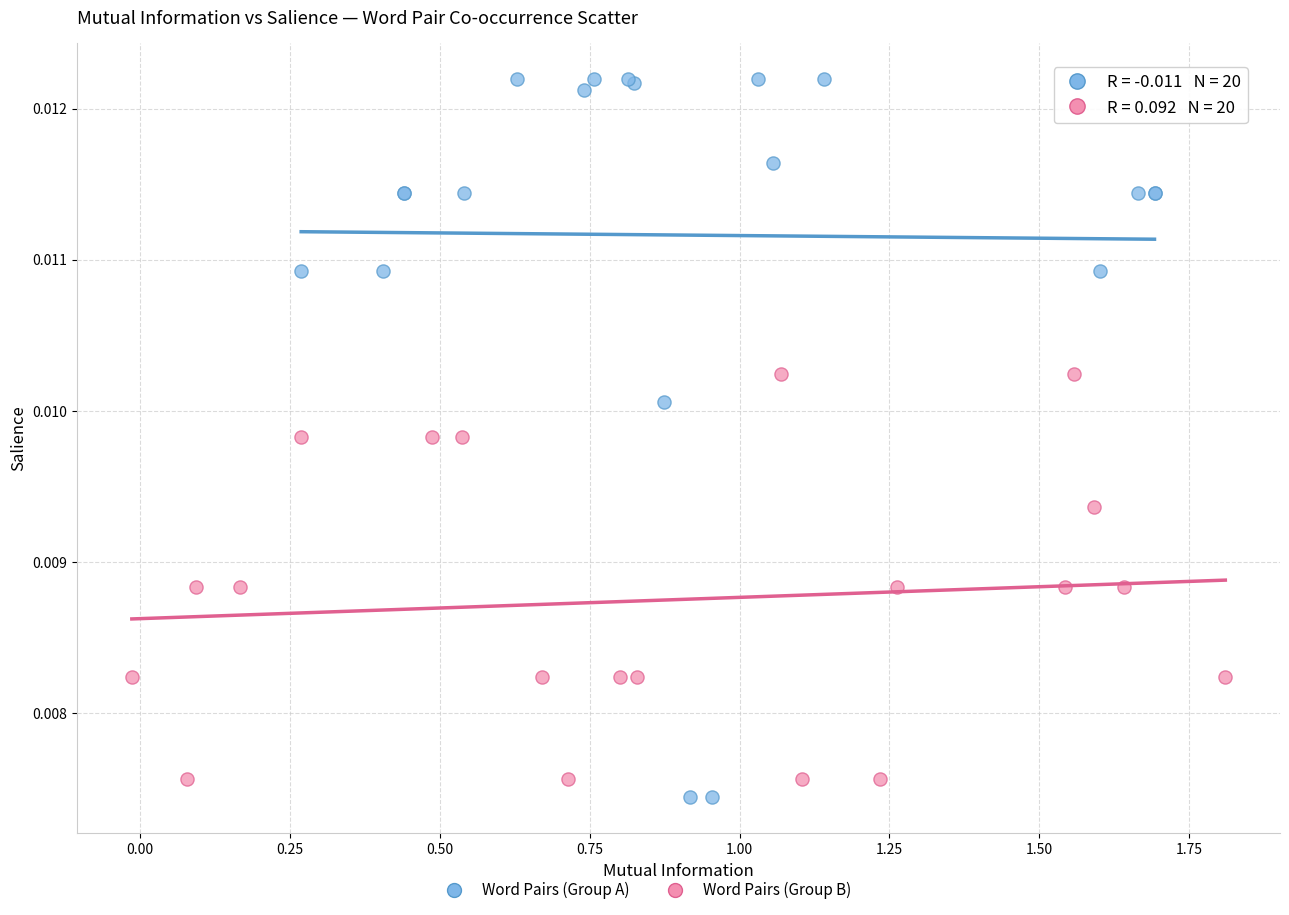

Which series contains the highest Y value?

Word Pairs (Group A)